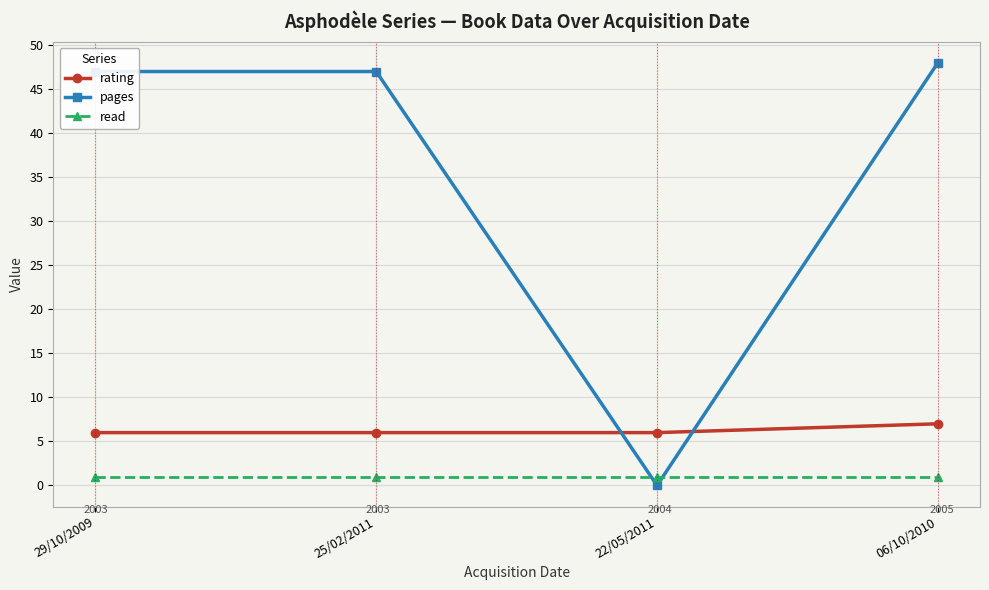

Reading right to left, extract all data points from this chart.

rating: 7	6	6	6
pages: 48	0	47	47
read: 1	1	1	1